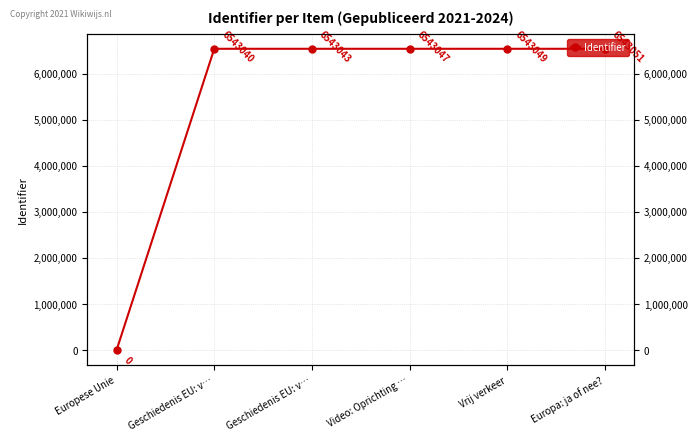

Is this an area chart (filled region under the line)?

No